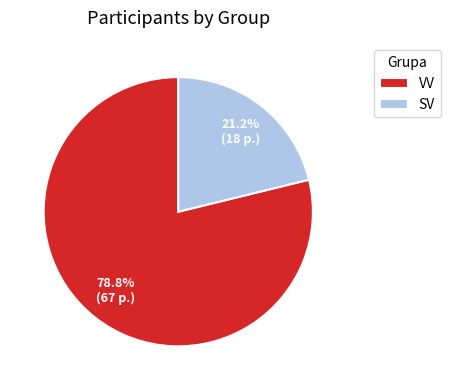

To the nearest percent, what is the difference between the largest and smallest slice percentages?

58%